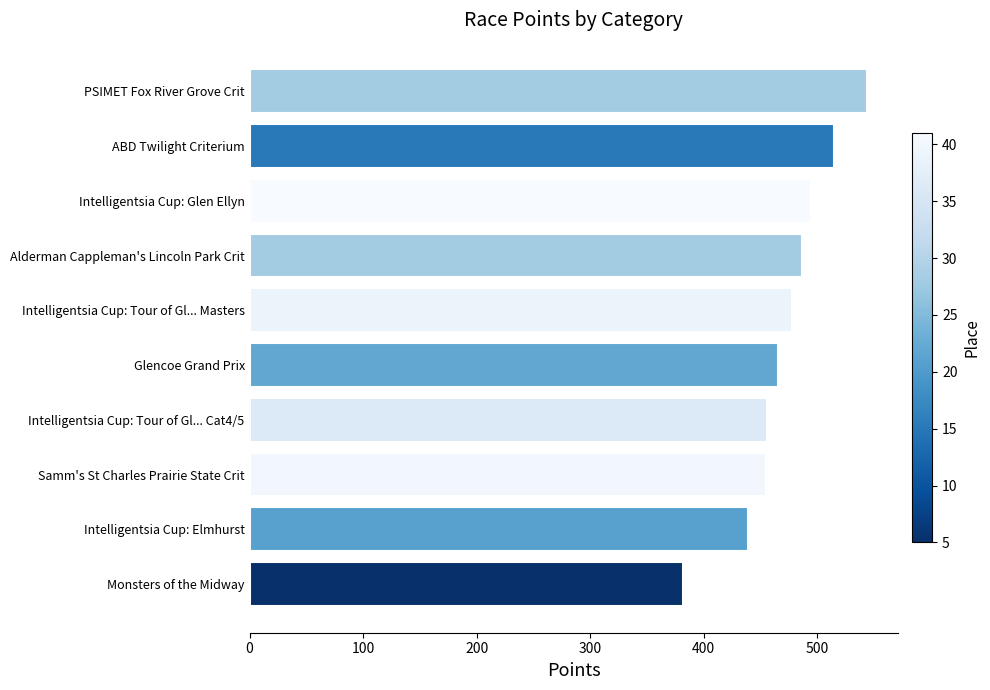

True or false: the data shows 212.4 at Intelligentsia Cup: Tour of Gl... Masters.

False